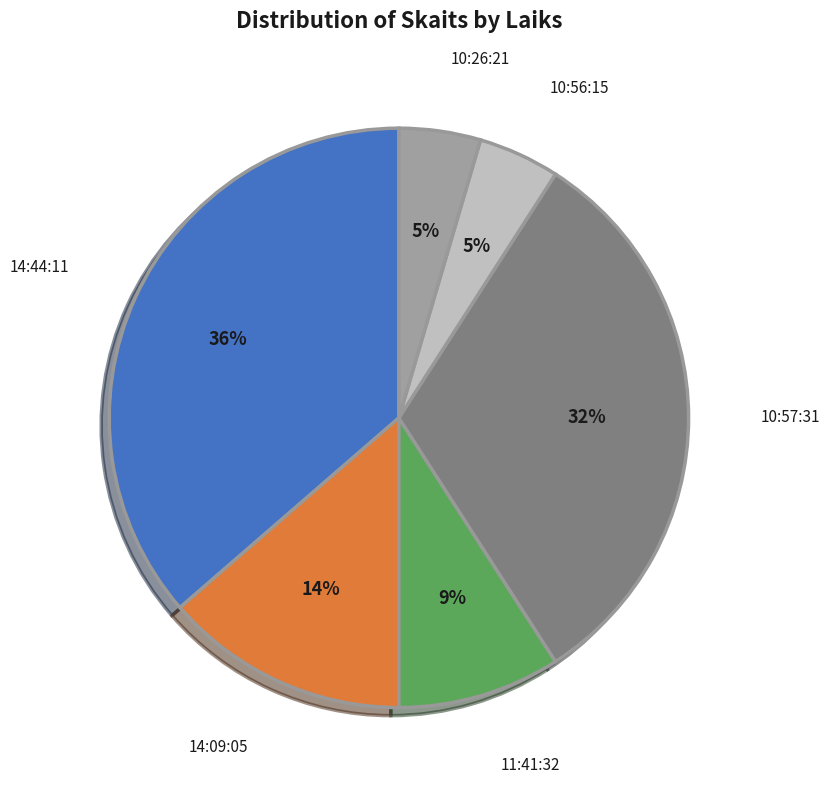

To the nearest percent, what is the average slice percentage?

17%